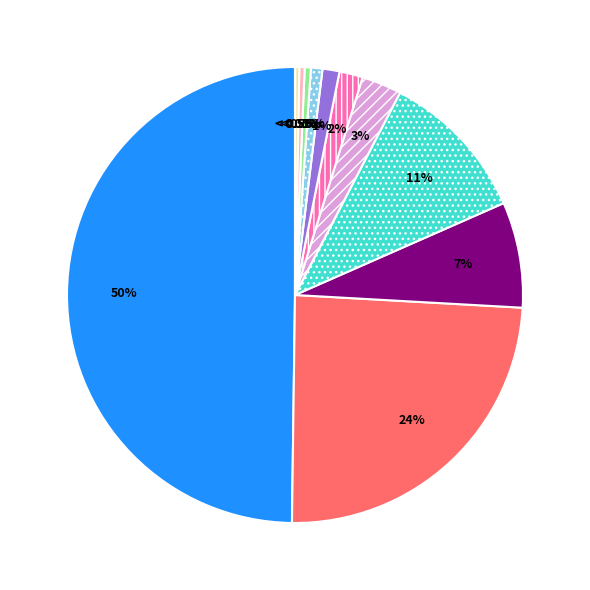

How many slices are in this pie chart?

12